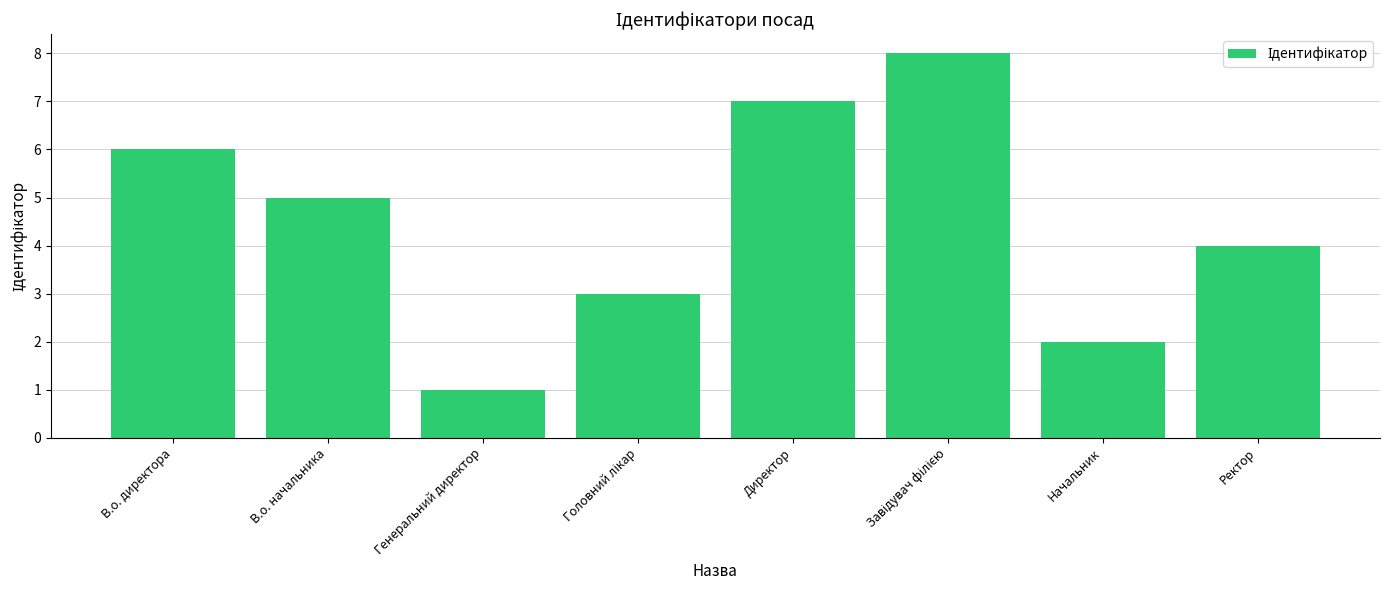

How many data points are less than 5?

4